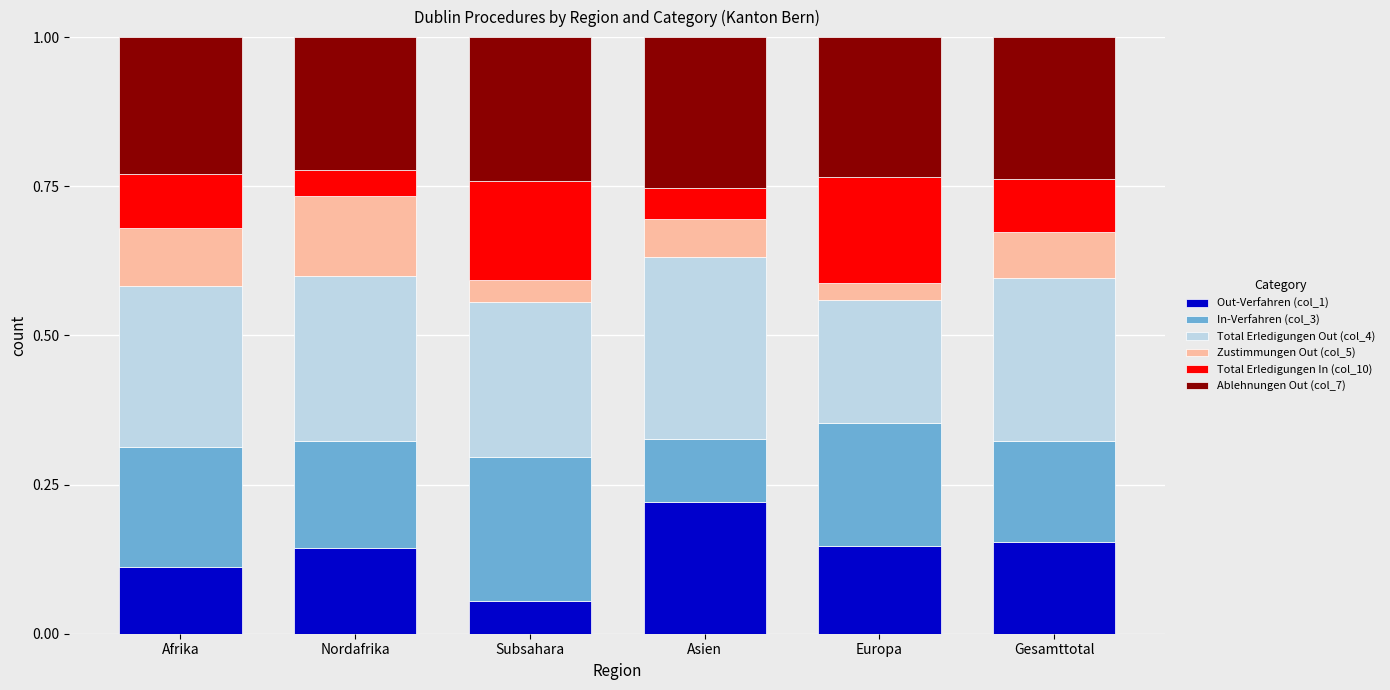

Which category has the lowest value in the Out-Verfahren (col_1) series?

Subsahara